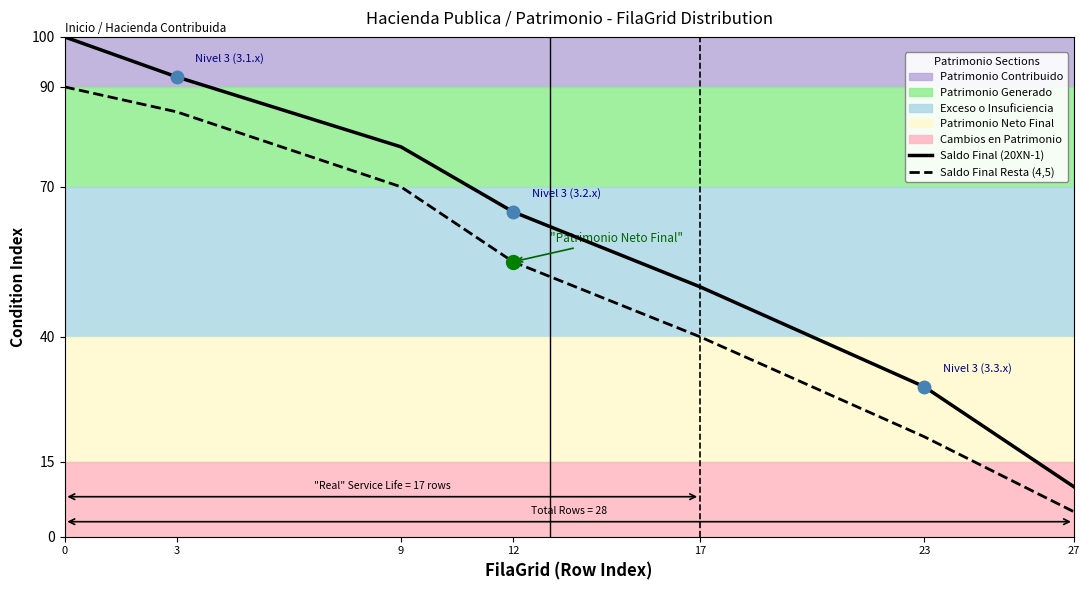

What is the difference between the Saldo Final Resta (4,5) values at 3 and 23?

65